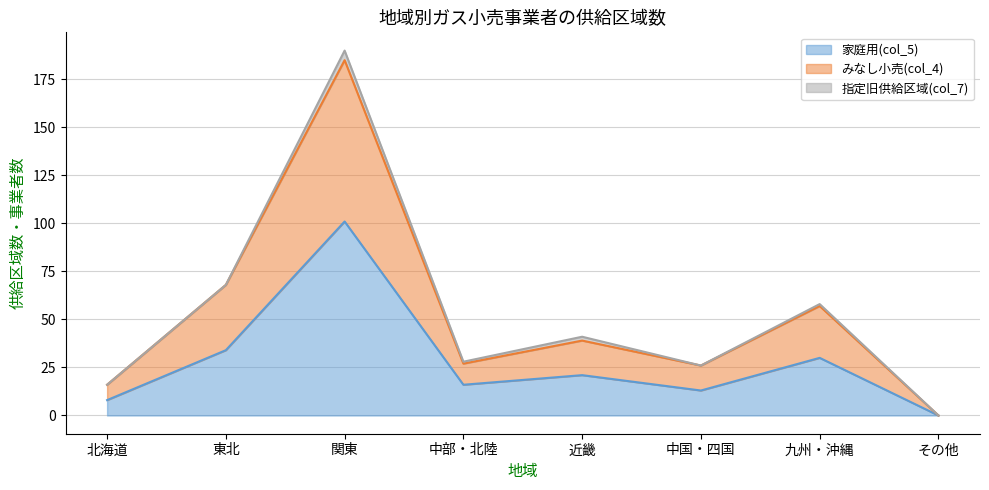

How many values in the みなし小売(col_4) series are below 39?

4